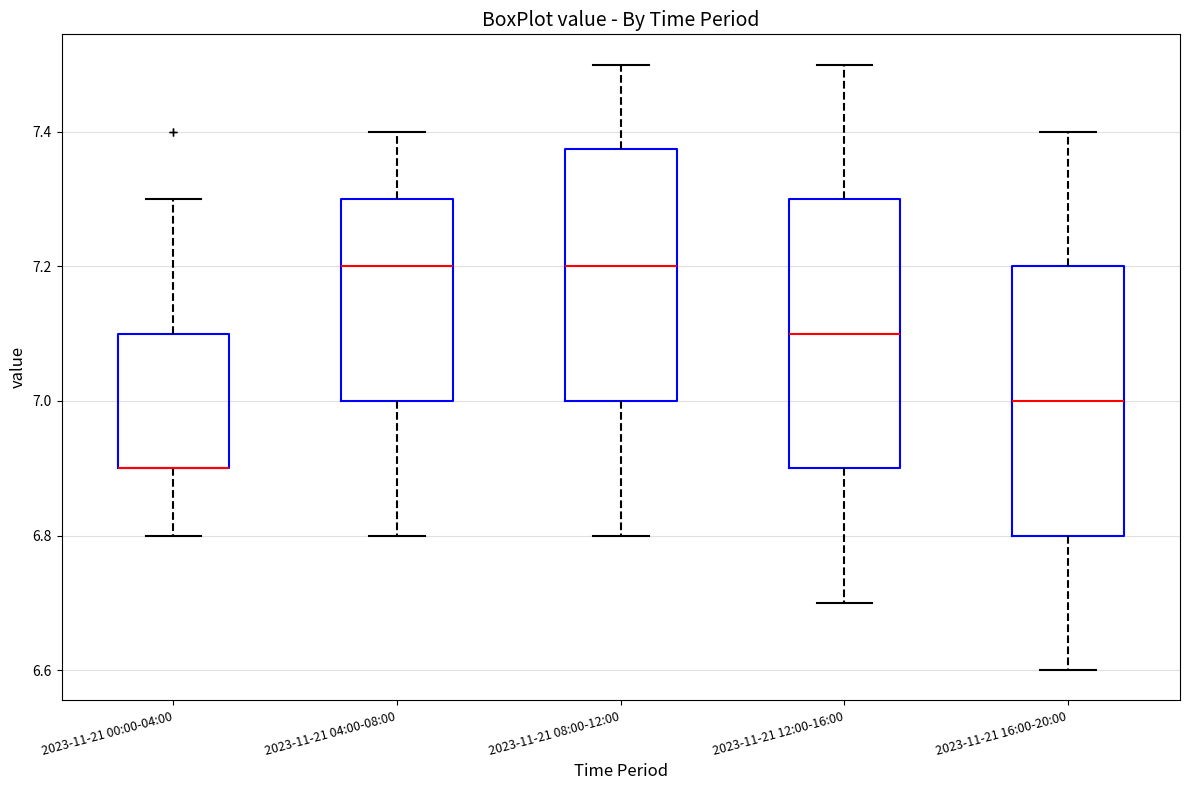

Reading left to right, transcribe this box plot: for each box, give where its median line is, the range the box spans, and where its two whiskers end, as read against the y-axis. The values are not printed on the chart, so give them approximately, as read against the axis.

2023-11-21 00:00-04:00: median 6.90 (drawn on the box's lower edge), box 6.90 to 7.10, whiskers 6.80 to 7.30
2023-11-21 04:00-08:00: median 7.20, box 7.00 to 7.30, whiskers 6.80 to 7.40
2023-11-21 08:00-12:00: median 7.20, box 7.00 to 7.38, whiskers 6.80 to 7.50
2023-11-21 12:00-16:00: median 7.10, box 6.90 to 7.30, whiskers 6.70 to 7.50
2023-11-21 16:00-20:00: median 7.00, box 6.80 to 7.20, whiskers 6.60 to 7.40